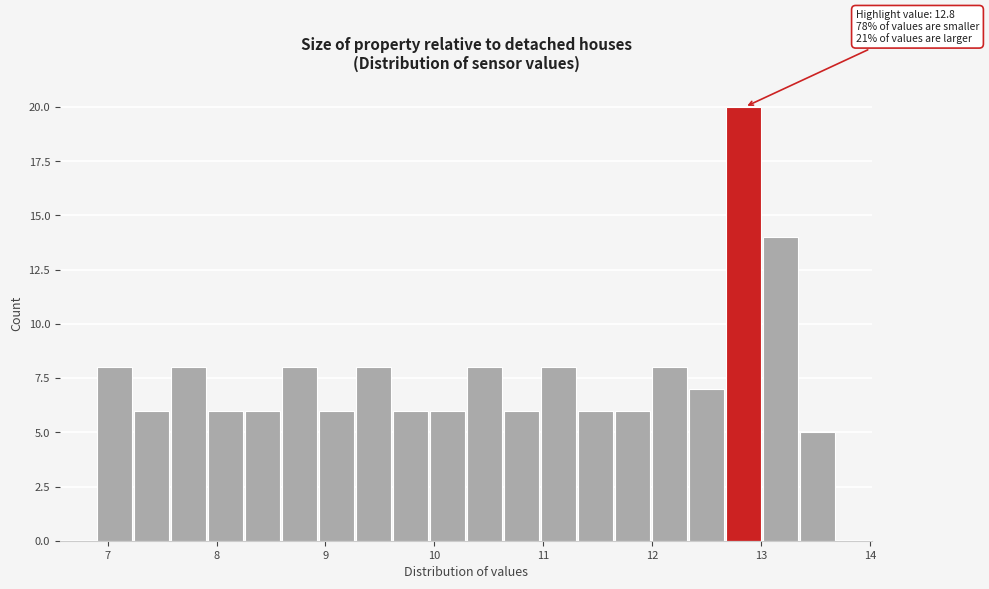

Around what value on the x-axis is the tallest bar? Give the approximate position of its centre, as read against the axis.

12.8